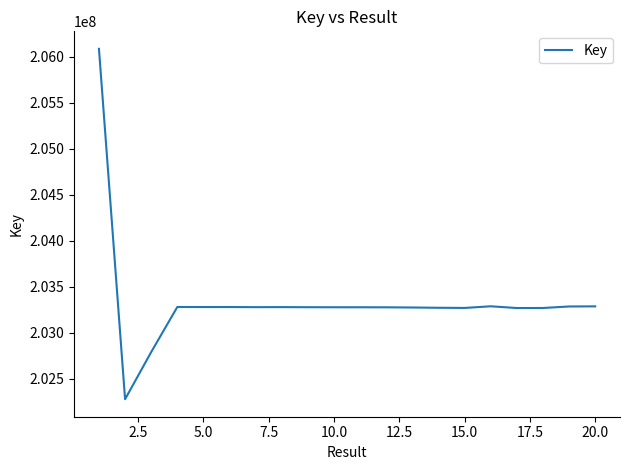

What is the minimum value shown in the chart?

202280552